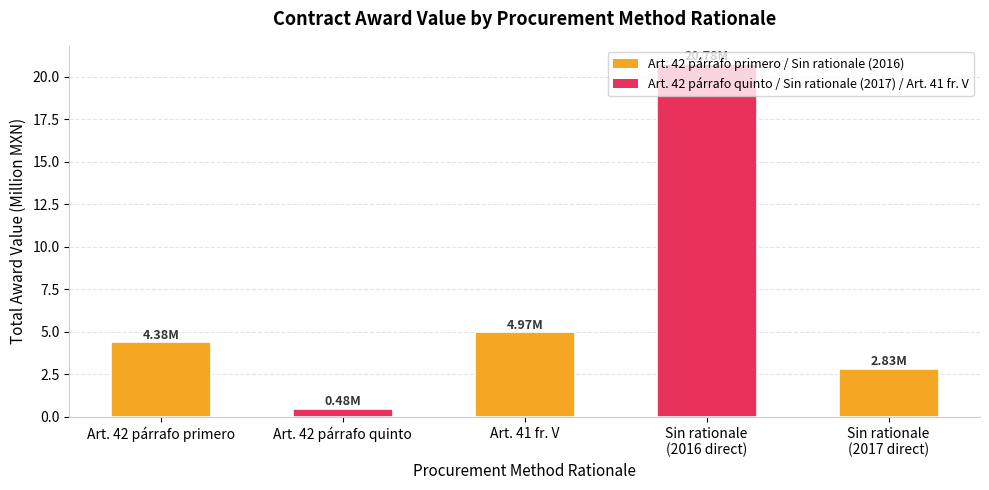

What is the sum of all values?

33.4